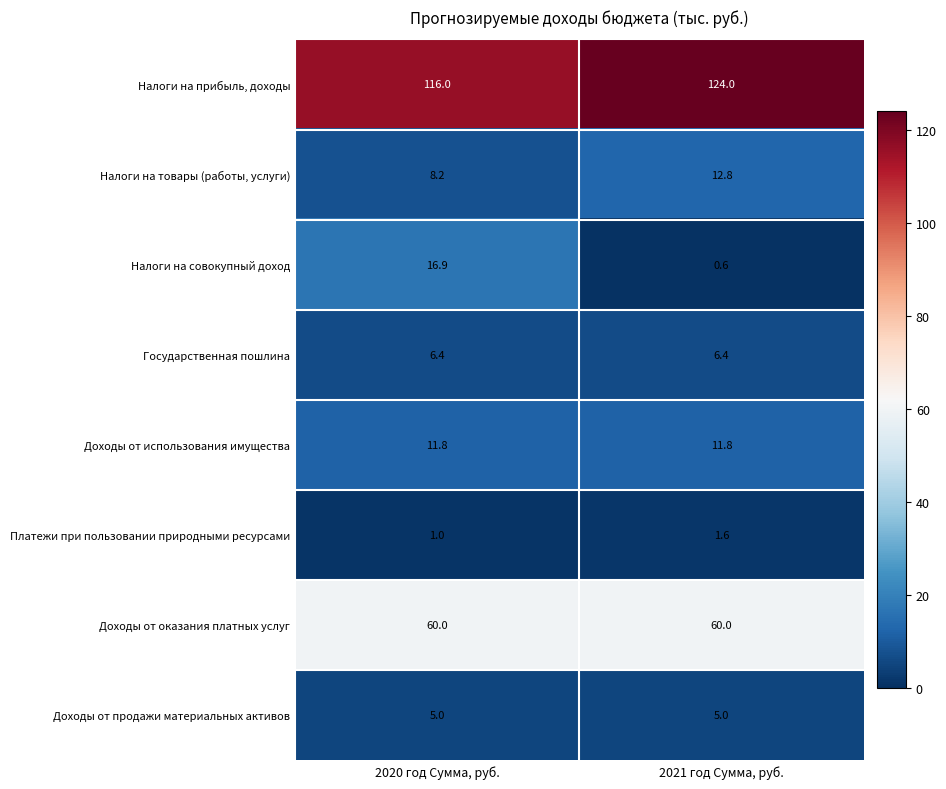

What is the minimum value for Платежи при пользовании природными ресурсами?

1.0